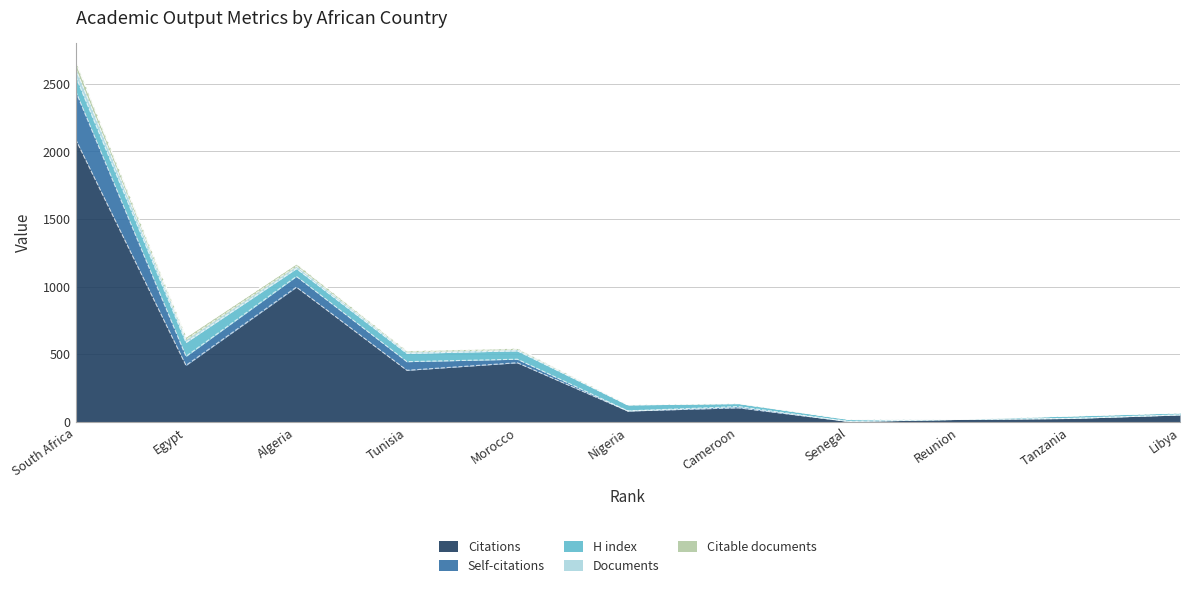

The Citations series shows 1449 at South Africa. True or false?

False